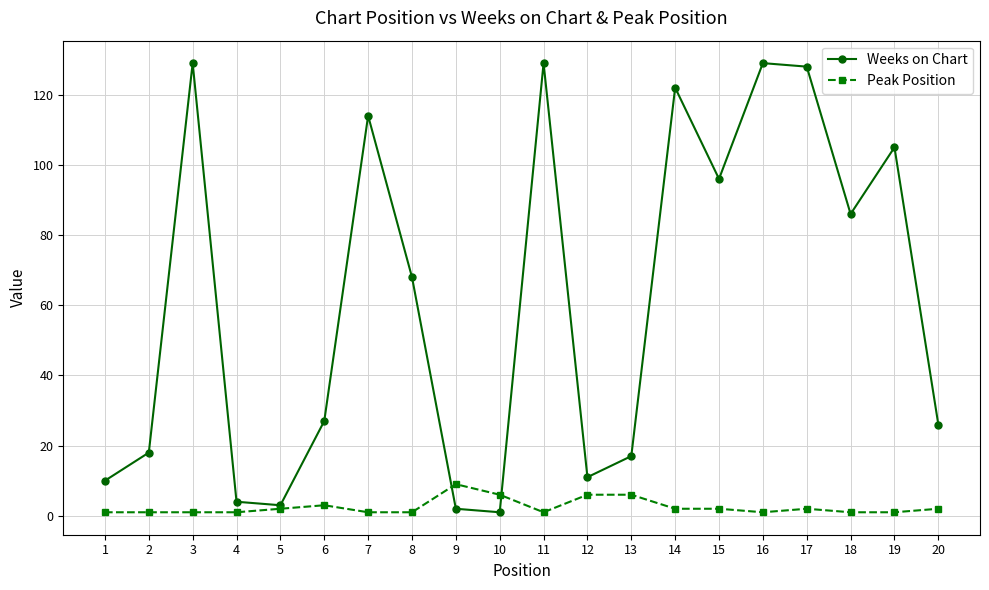

What is the highest value of the Weeks on Chart series?

129